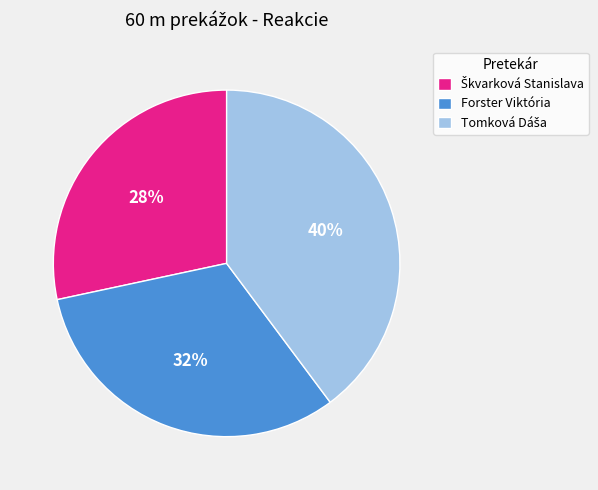

To the nearest percent, what is the average slice percentage?

33%